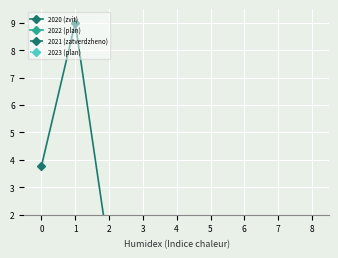

True or false: 2022 (plan) and 2021 (zatverdzheno) cross at least once.

False